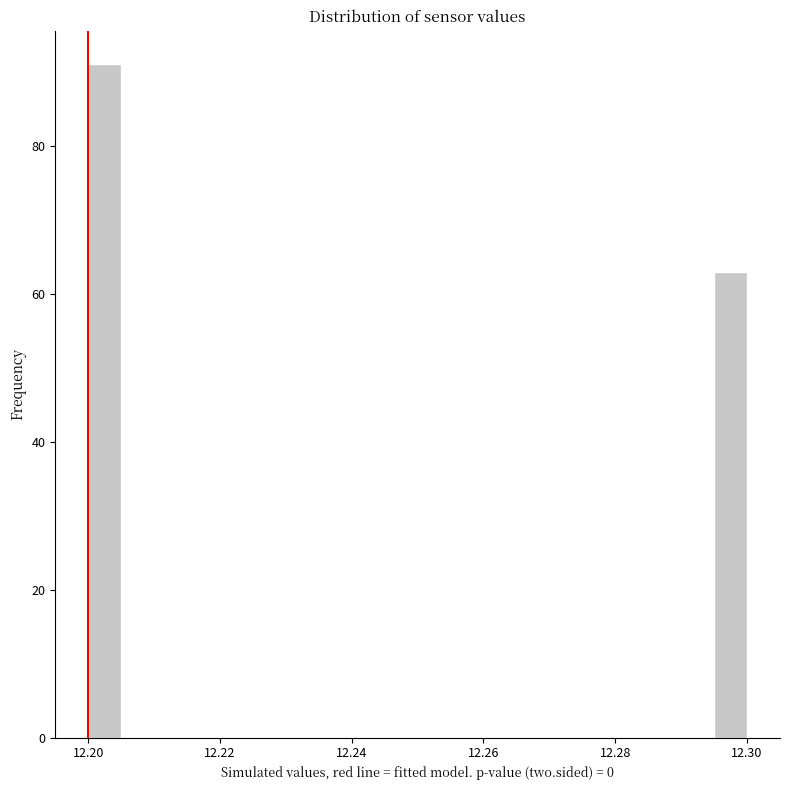

Read against the x-axis, roughly where is the centre of the tallest bar?

12.202